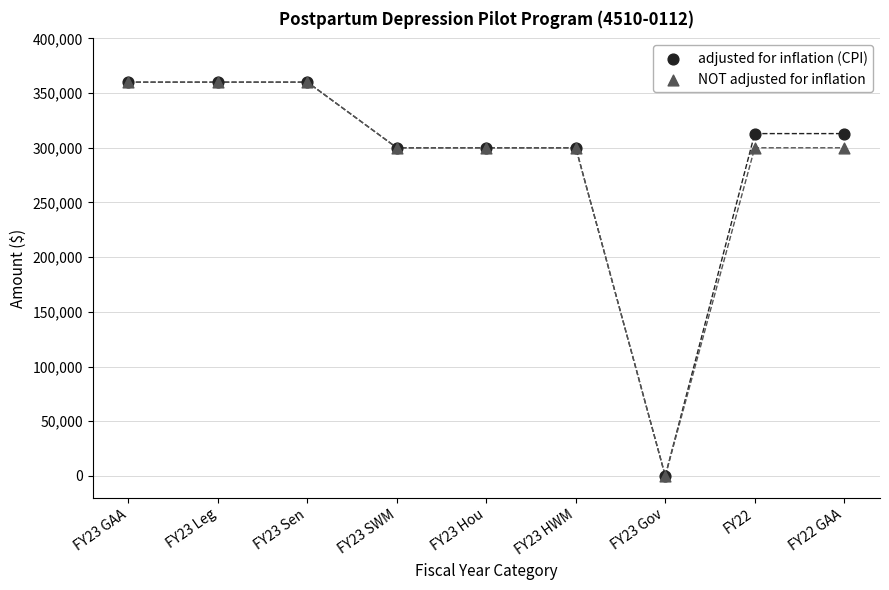

What are all the series names shown in the legend?

adjusted for inflation (CPI), NOT adjusted for inflation